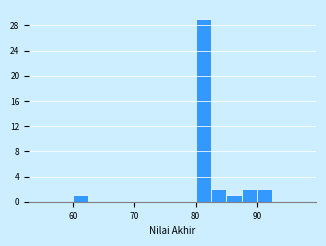

Read against the x-axis, roughly where is the centre of the tallest bar?

81